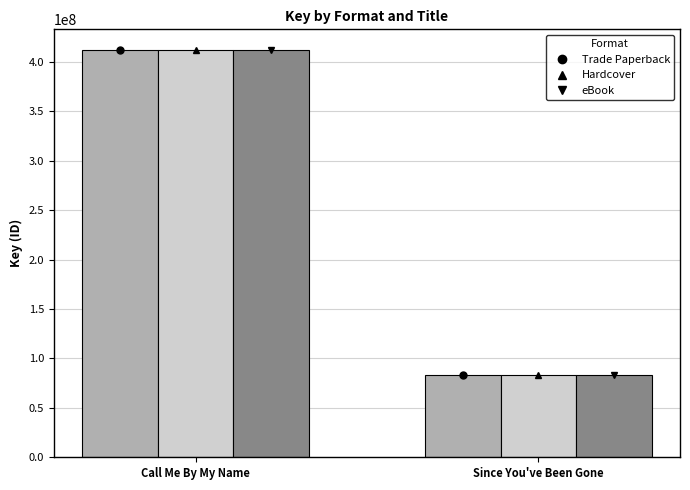

Are the bars grouped side by side (vs. stacked)?

Yes